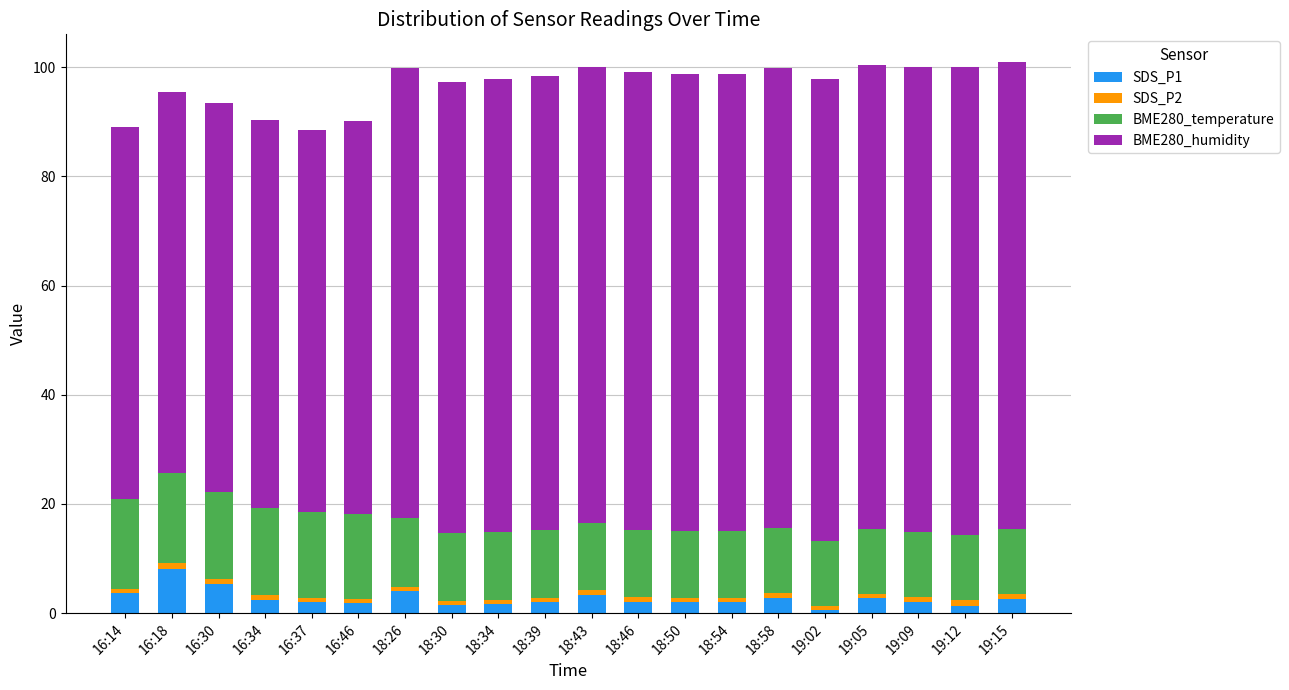

What is the highest value of the SDS_P1 series?

8.1